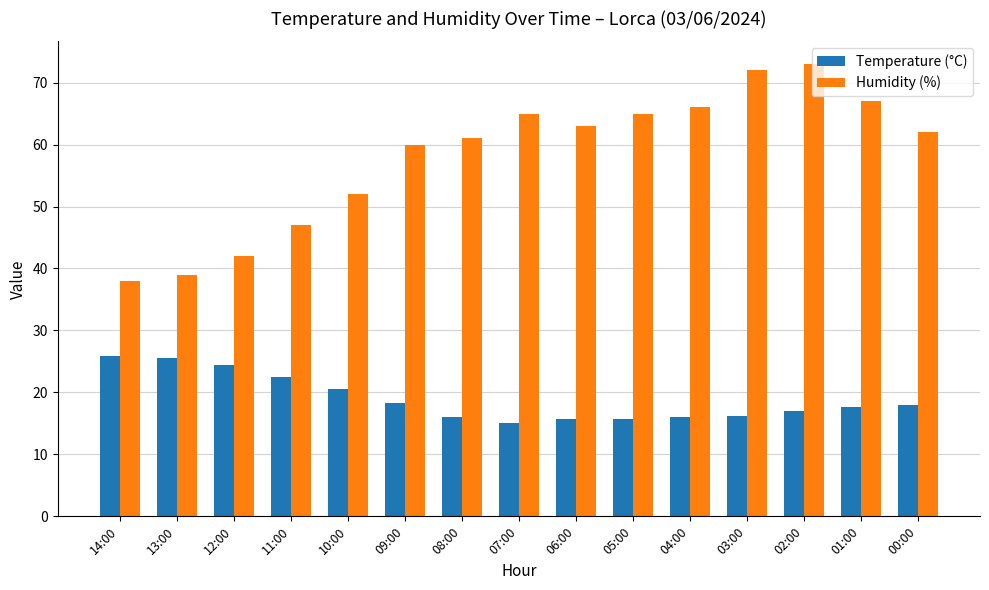

What is the label of the 2nd bar from the left?

13:00